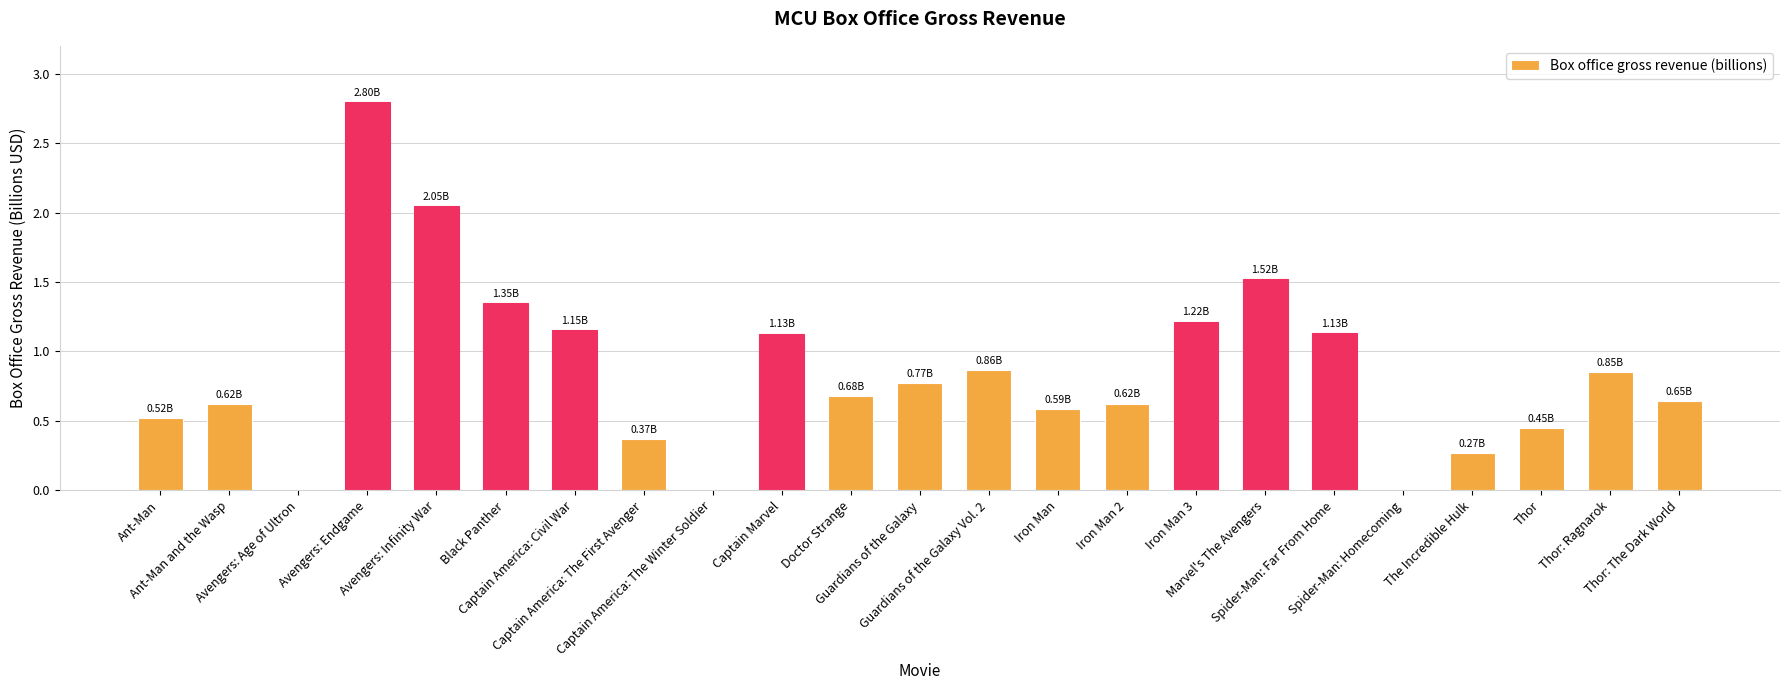

What is the sum of all values?

19.6